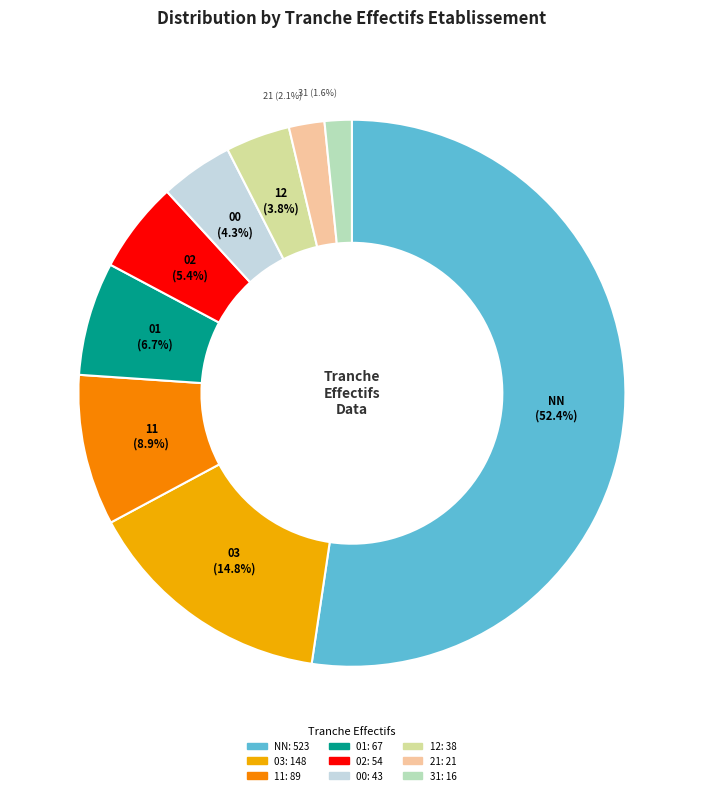

To the nearest percent, what is the average slice percentage?

11%